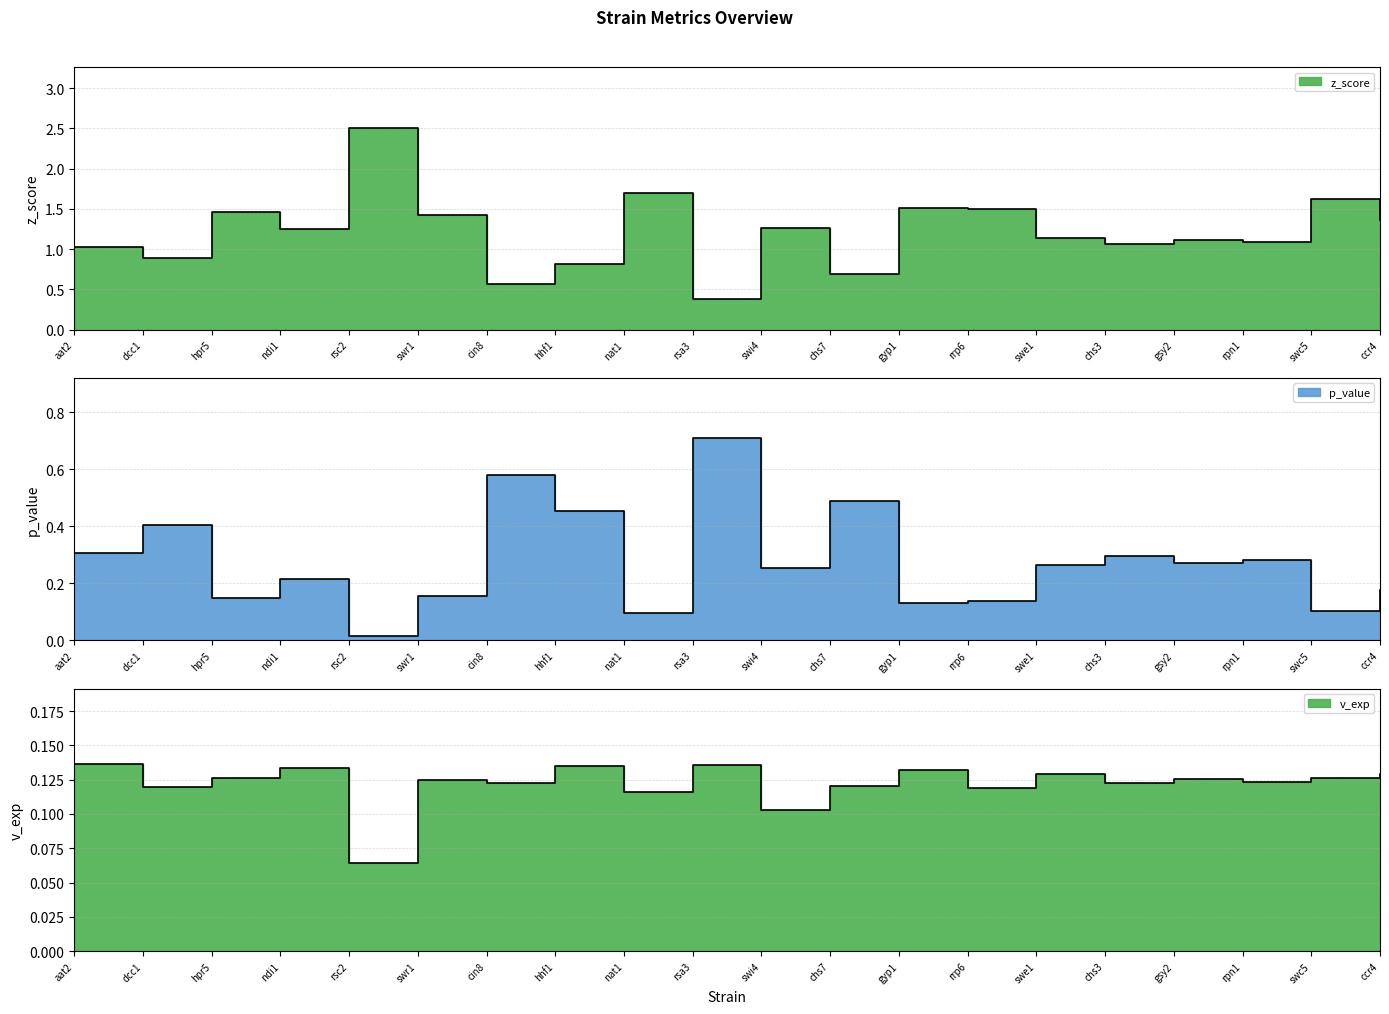

What is the sum of the v_exp values at cin8 and aat2?

0.3